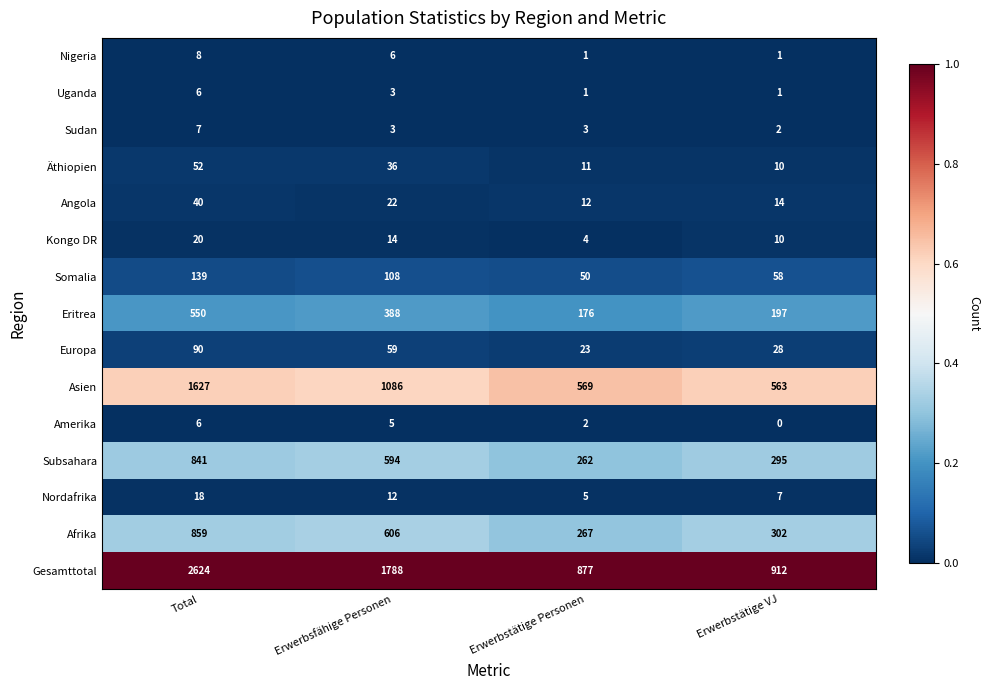

What is the difference between the highest and lowest values at Total?

2618